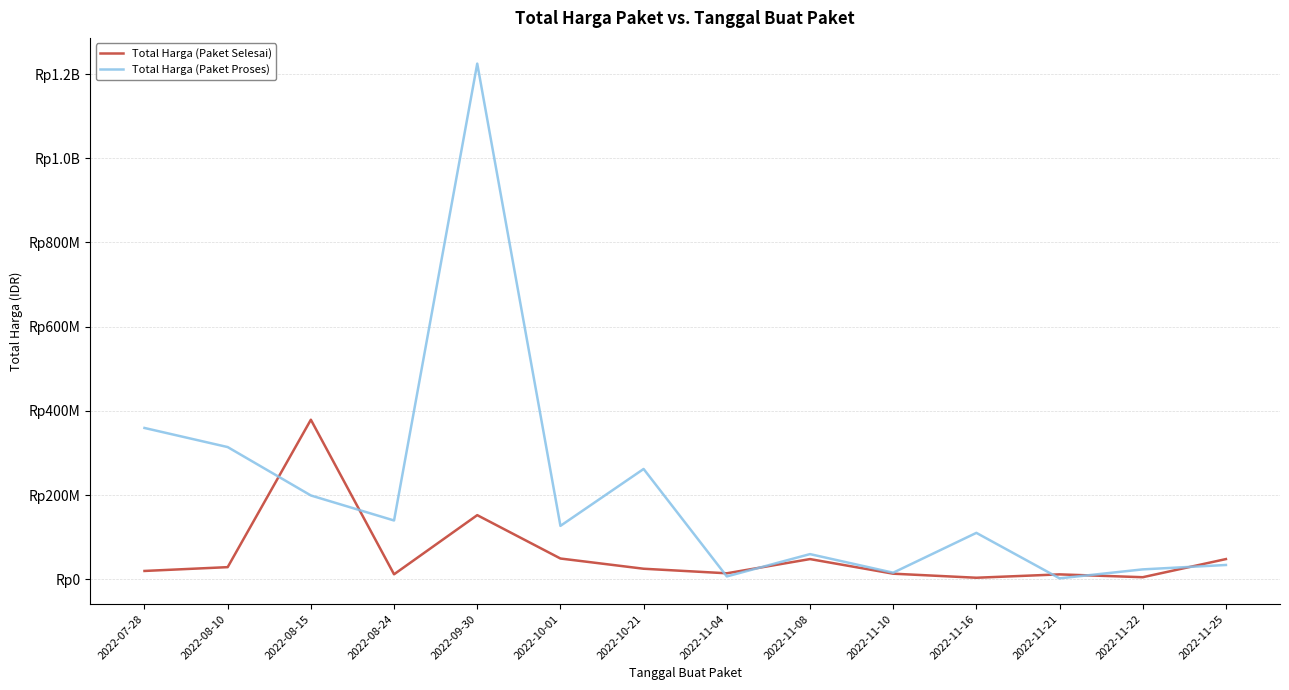

What is the label of the 6th point from the right?

2022-11-08